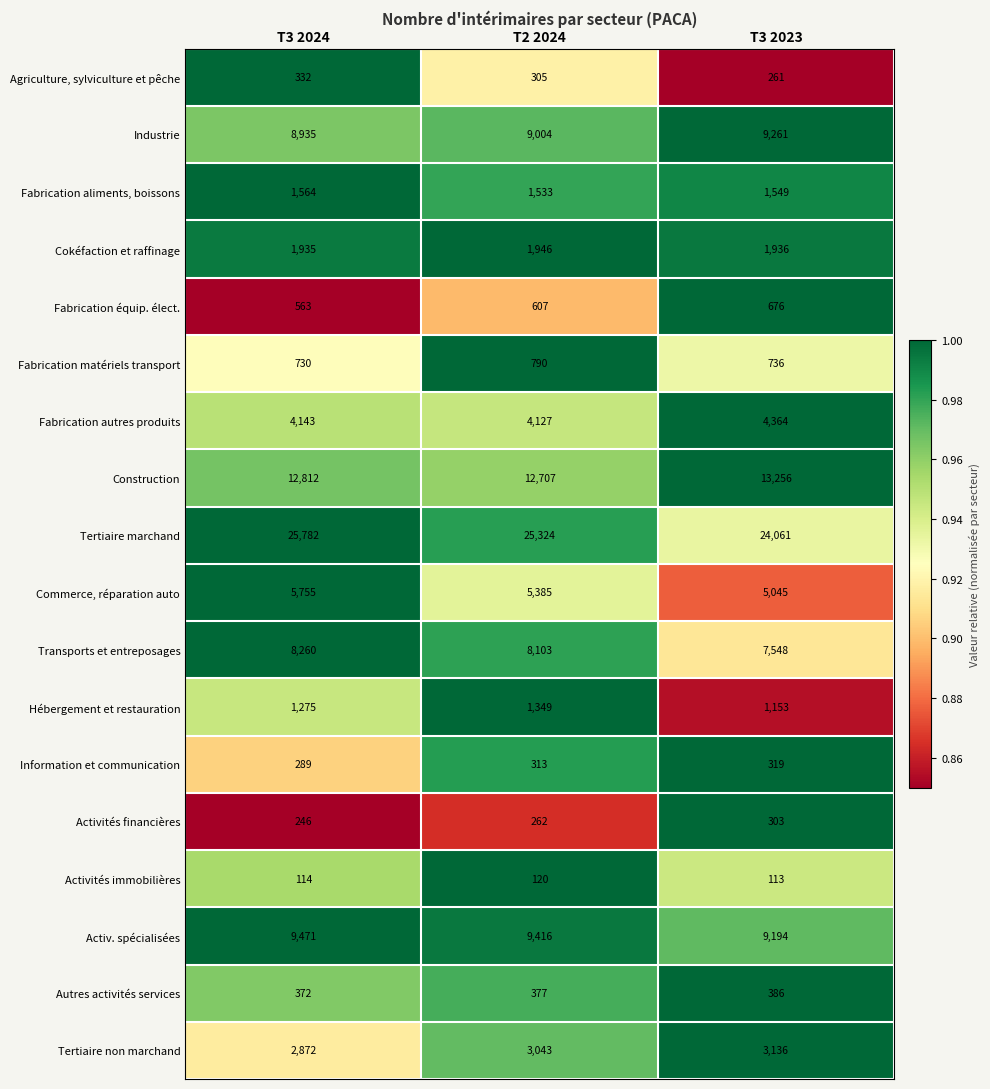

At T2 2024, list the series in order from smallest to largest.

Activités immobilières, Activités financières, Agriculture, sylviculture et pêche, Information et communication, Autres activités services, Fabrication équip. élect., Fabrication matériels transport, Hébergement et restauration, Fabrication aliments, boissons, Cokéfaction et raffinage, Tertiaire non marchand, Fabrication autres produits, Commerce, réparation auto, Transports et entreposages, Industrie, Activ. spécialisées, Construction, Tertiaire marchand